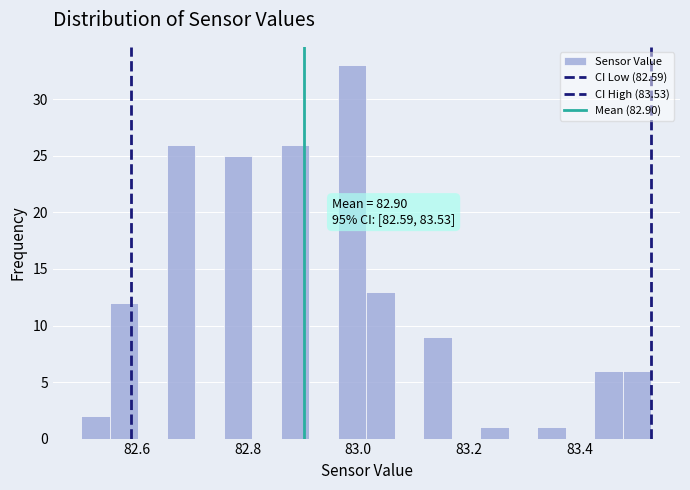

Read against the x-axis, roughly where is the centre of the tallest bar?

82.98